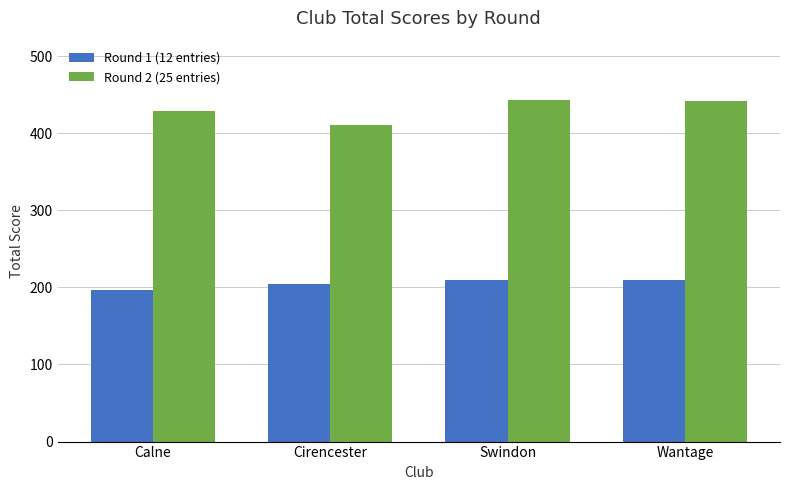

True or false: Round 2 (25 entries) has a value of 269 at Calne.

False